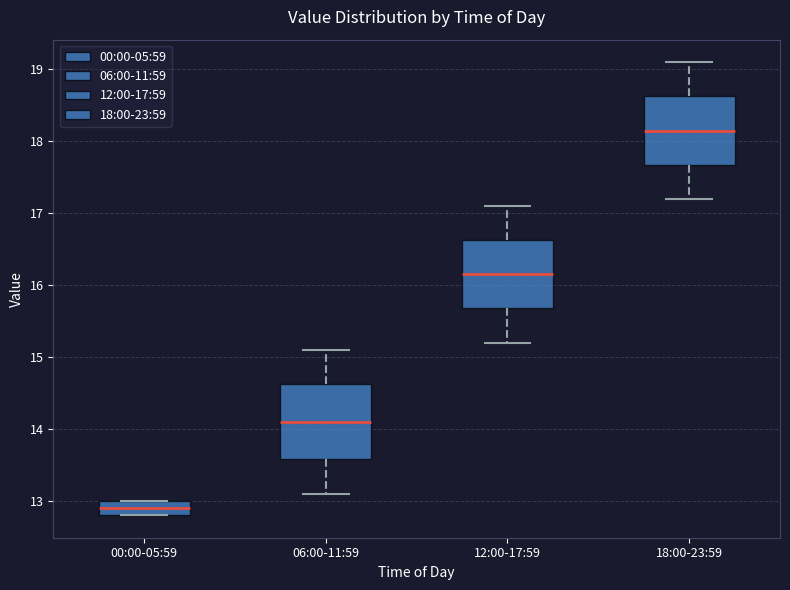

Which box's median line is the lowest?

00:00-05:59